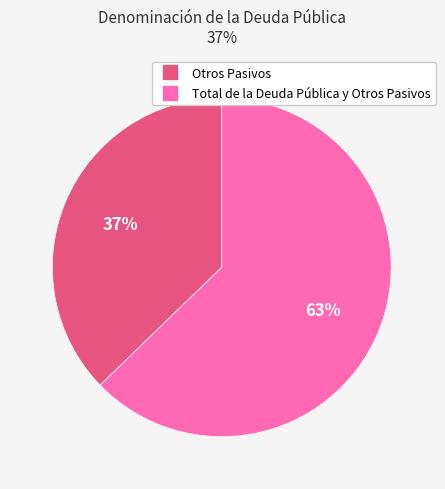

Is the sum of Total de la Deuda Pública y Otros Pasivos and Otros Pasivos greater than half?

Yes